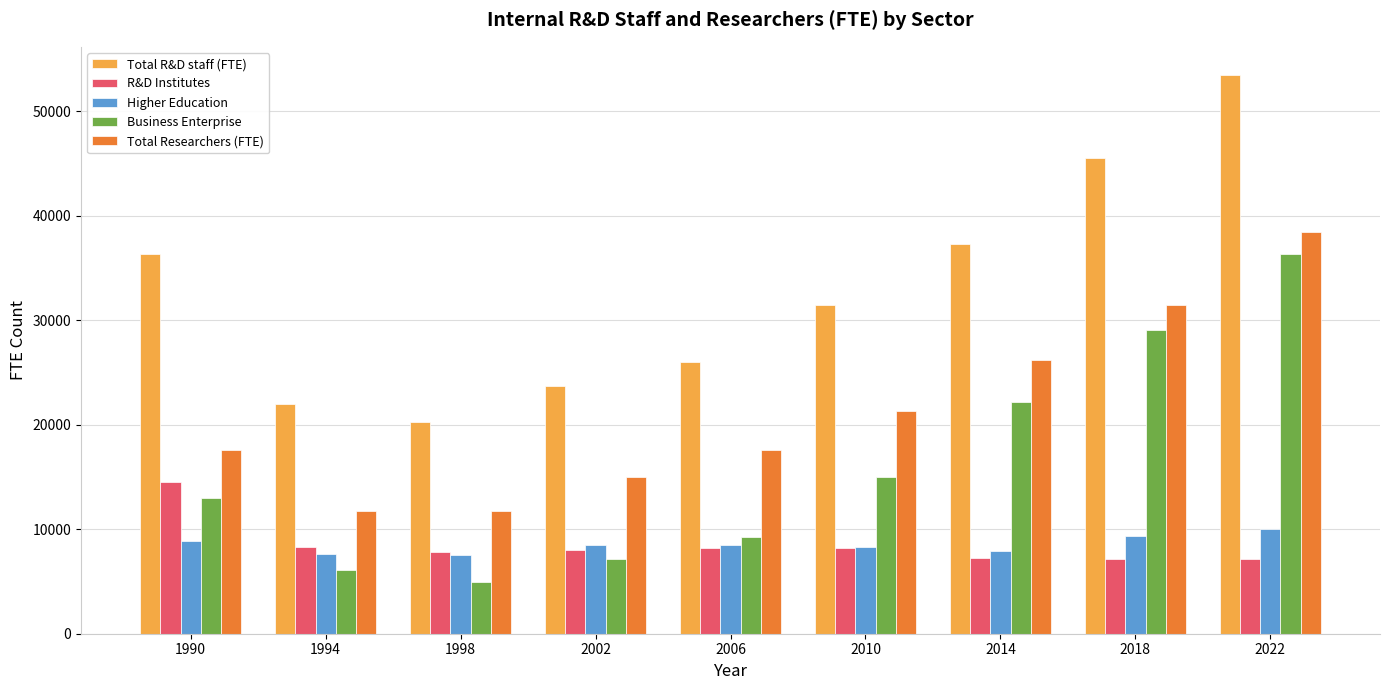

How many values in the Total Researchers (FTE) series are below 17550?

4